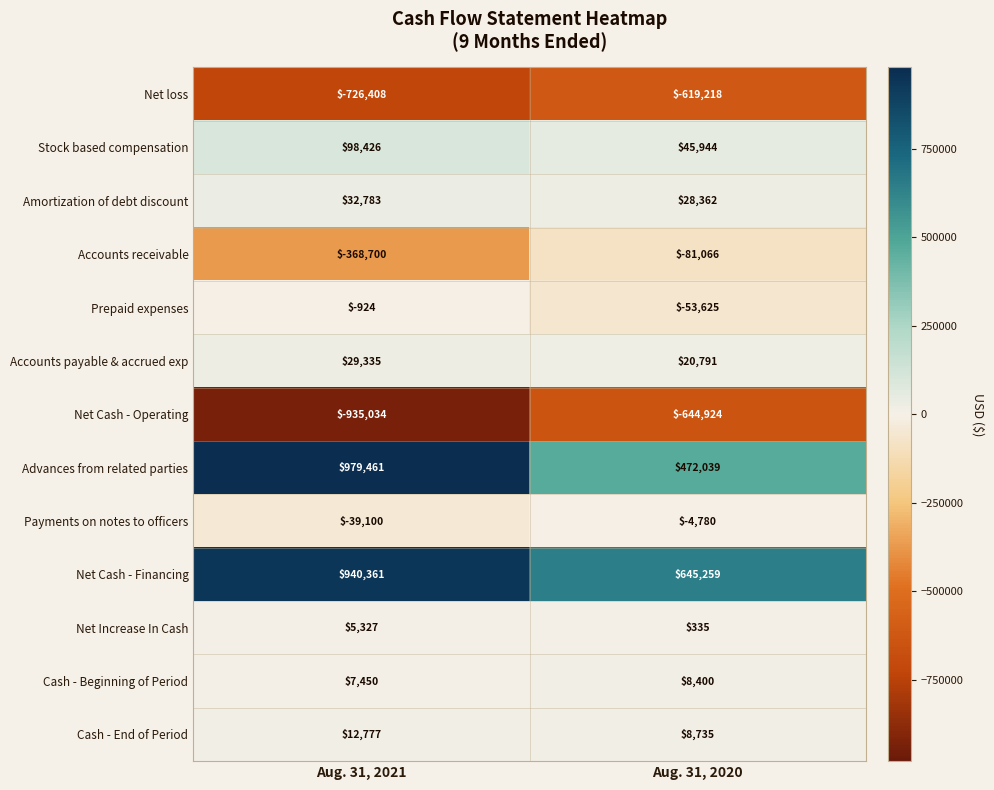

Which series has the widest spread of values?

Advances from related parties